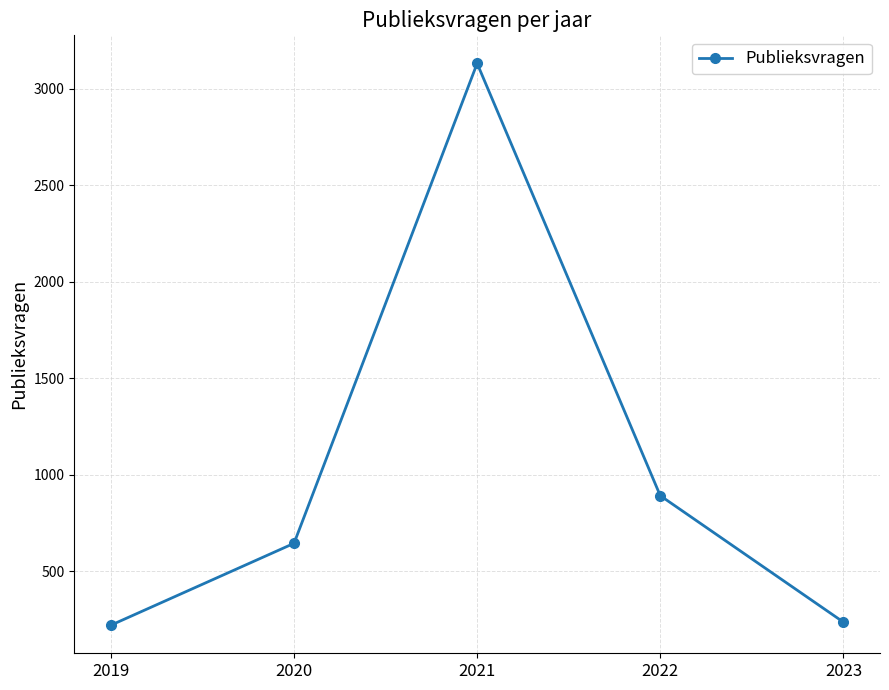

Reading left to right, transcribe all the data shown in this chart.

220	644	3130	891	236